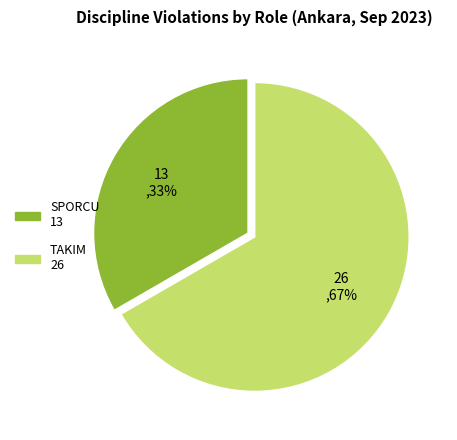

How many segments does this pie chart have?

2